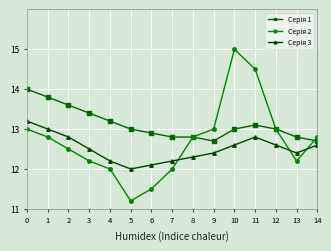

What is the spread (max minus min) of values at 11?

1.7